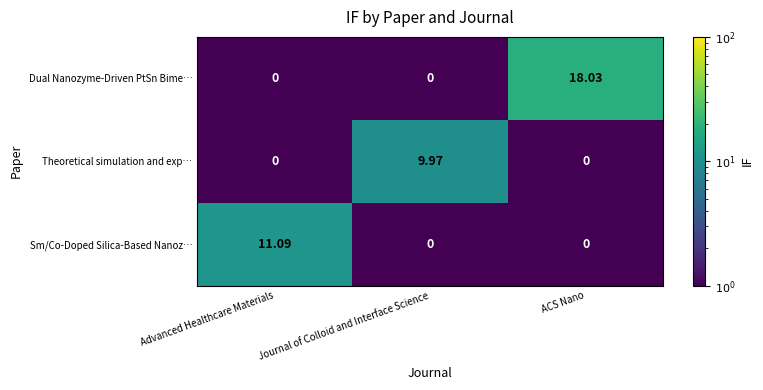

At how many categories does at least one series exceed 16?

1